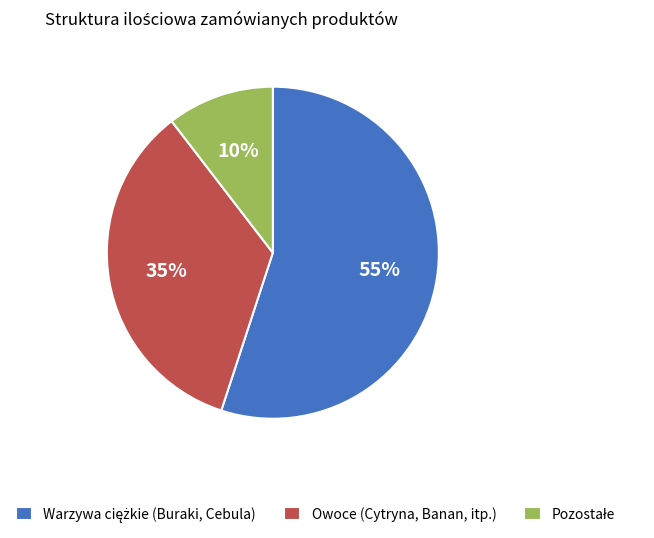

Is it true that Owoce (Cytryna, Banan, itp.) is 35% of the pie?

True